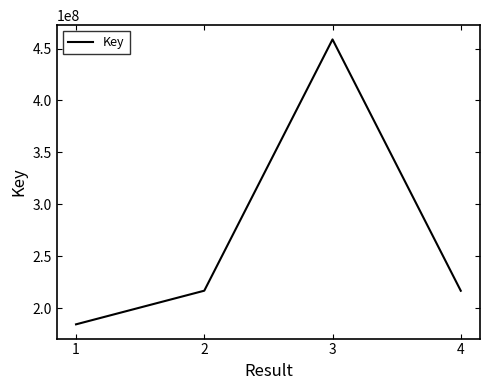

What is the average value?

269262171